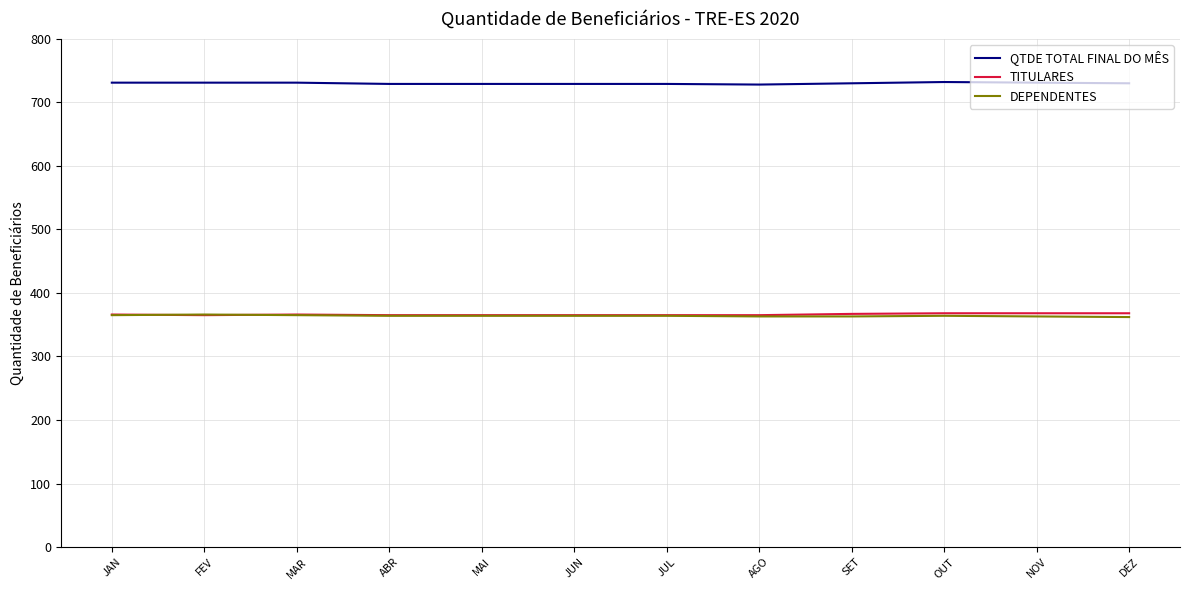

The value of TITULARES at JUN is 365. True or false?

True